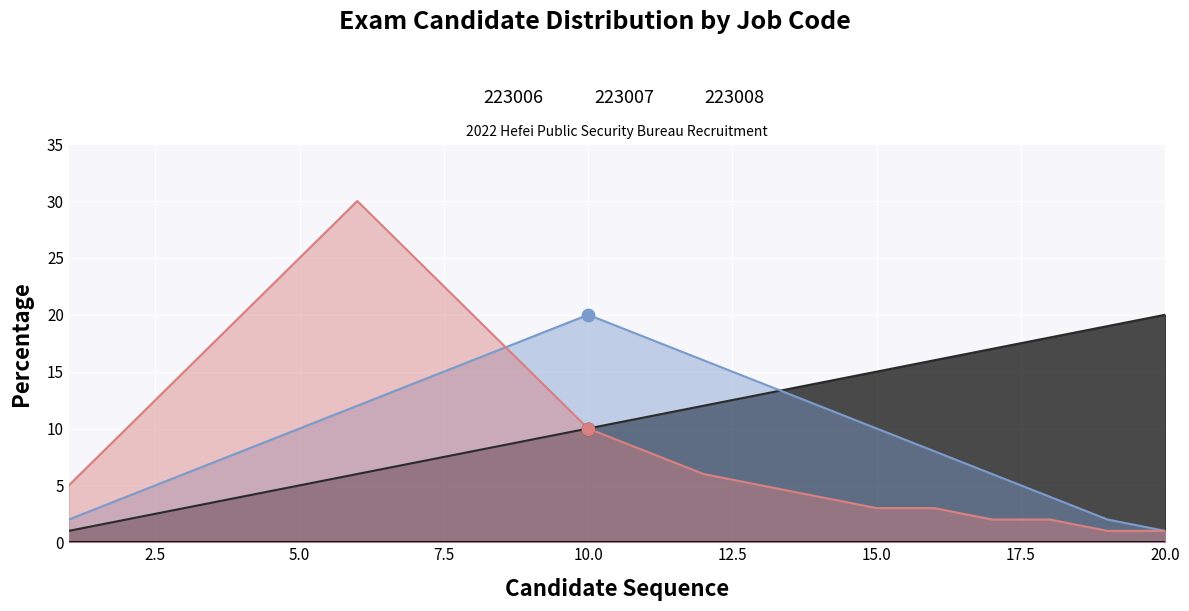

Which series has the widest spread of Y values?

223008